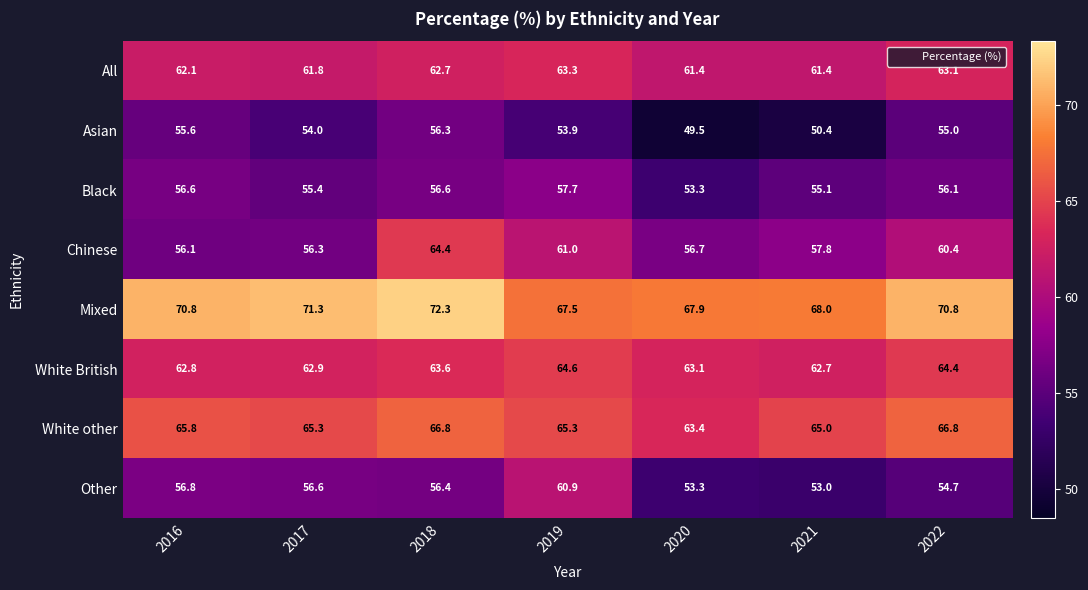

What is the difference between the maximum and minimum values in the White other series?

3.4